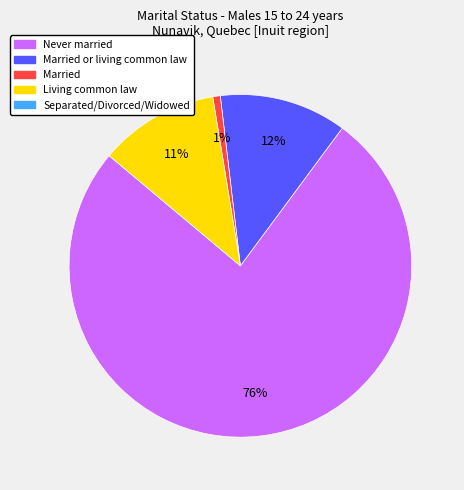

Is there a majority slice in this chart?

Yes